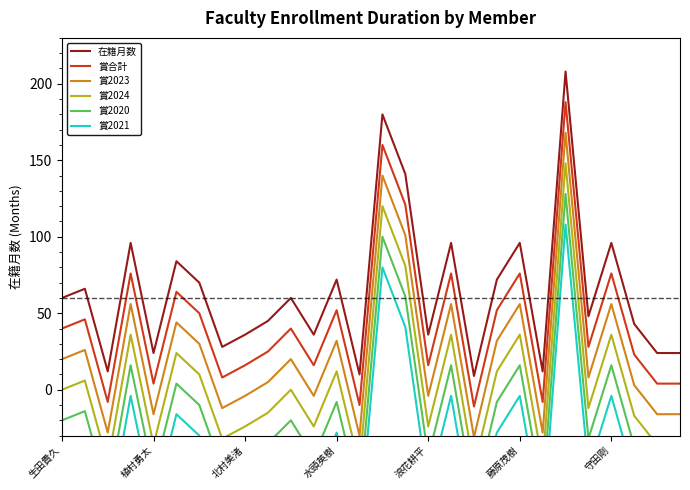

In 賞2024, how many points are lower than both neighbors (excluding endpoints)?

9